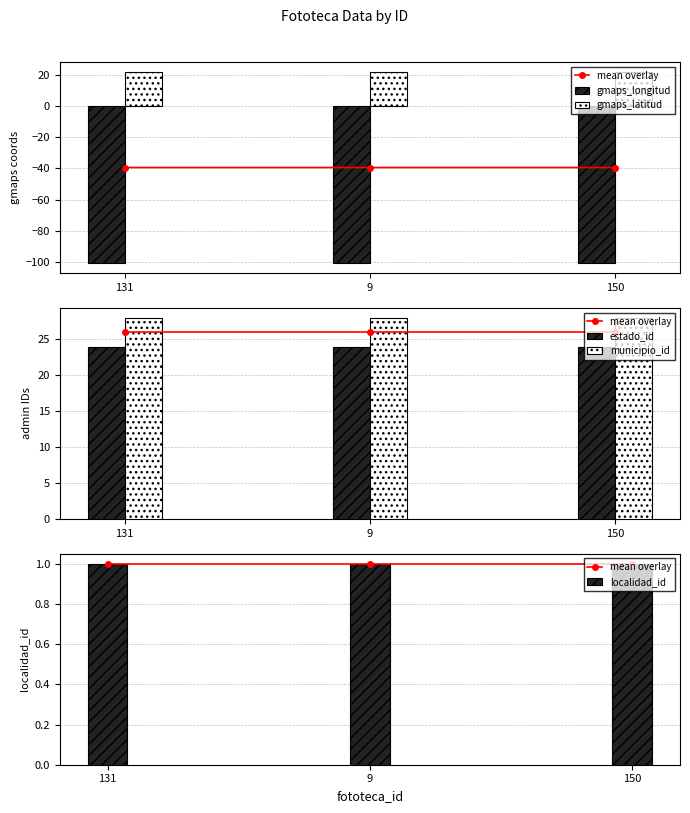

What is the average value of the localidad_id series?

1.0